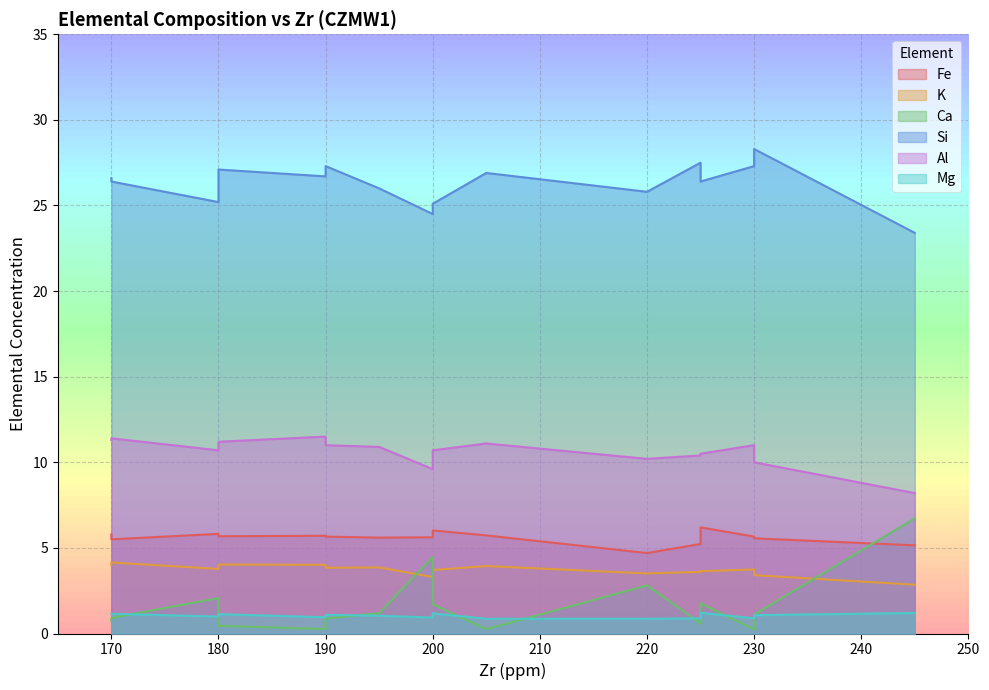

Is the value of Mg at 170 greater than the value of Al at 180?

No